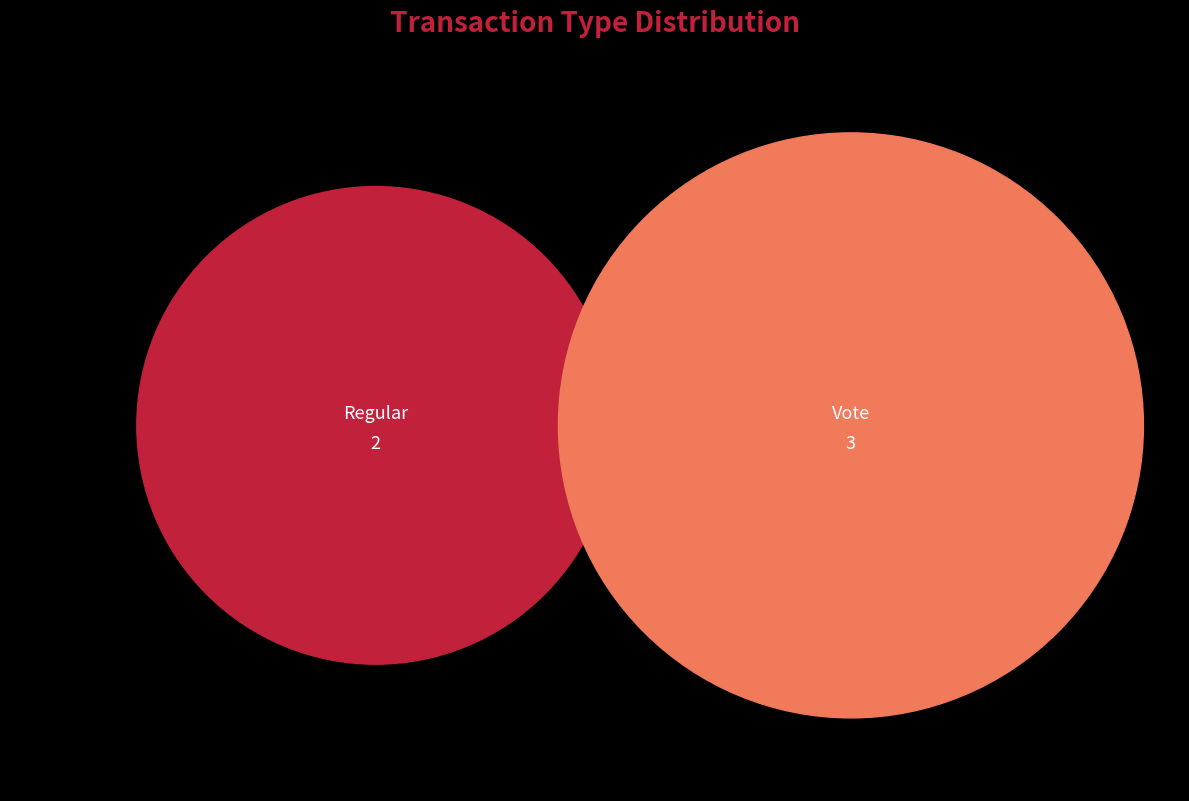

Between Regular and Vote, which is larger?

Vote